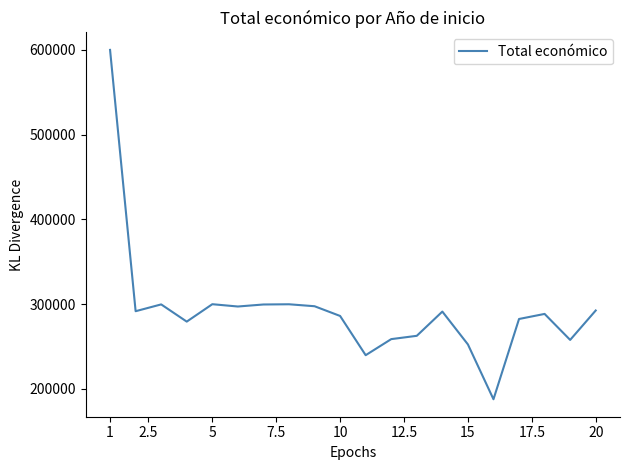

What is the greatest value displayed?

599962